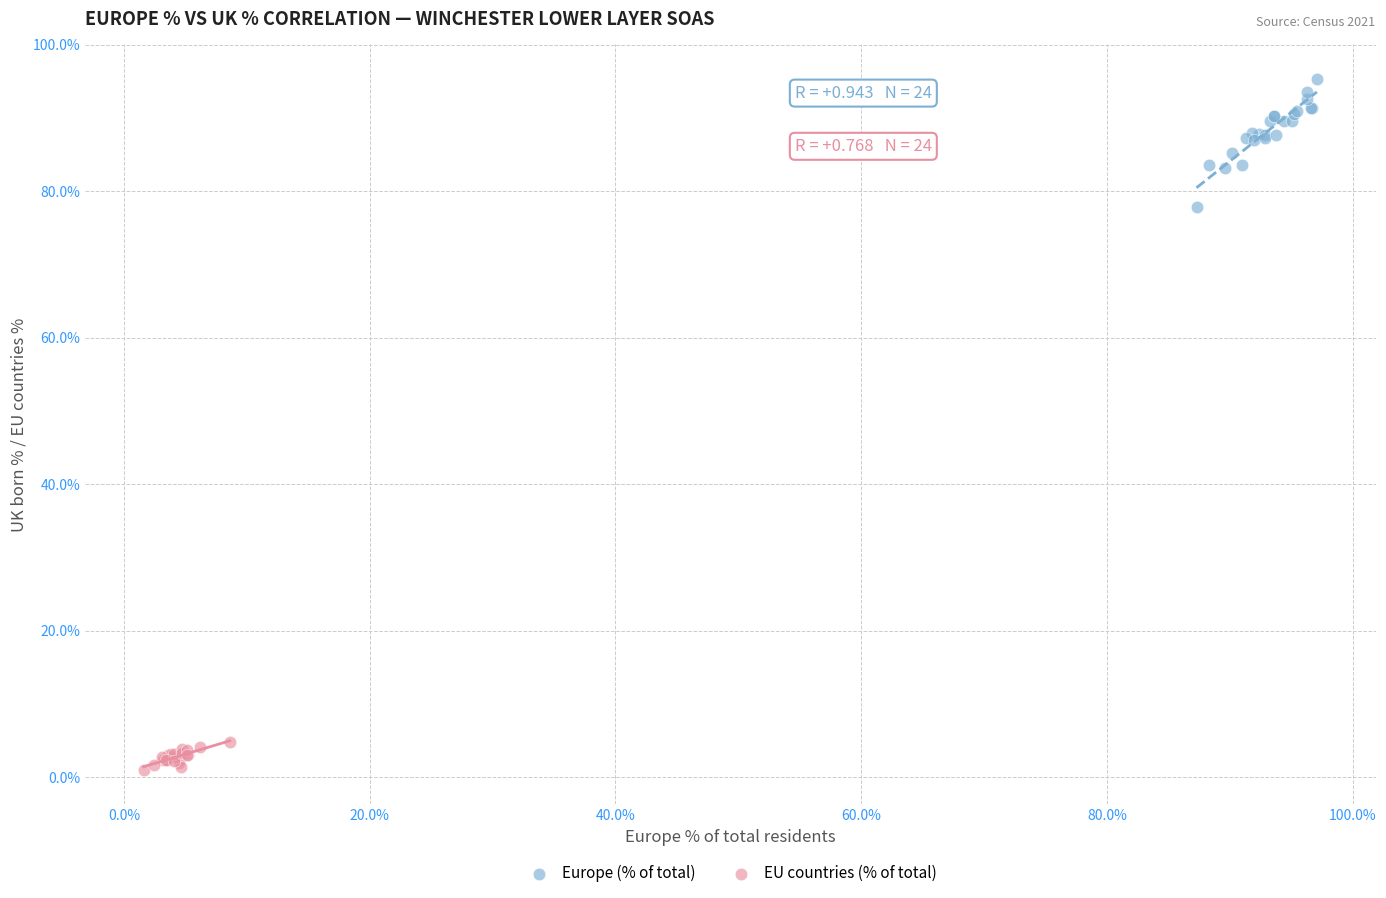

Which series contains the highest Y value?

Europe (% of total)